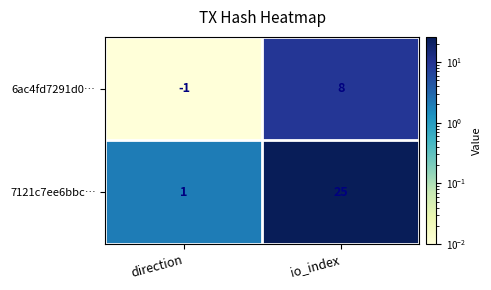

What is the highest value of the 6ac4fd7291d0… series?

8